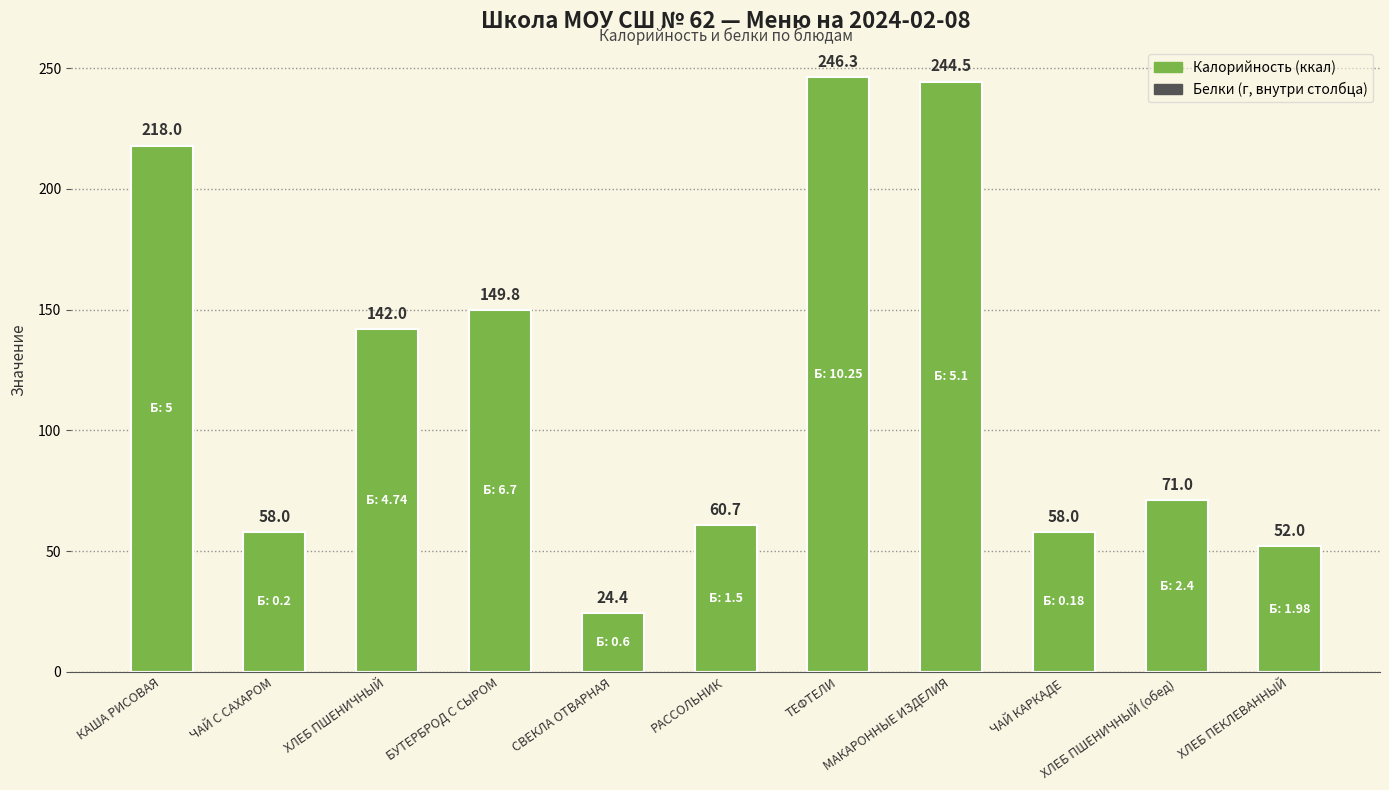

True or false: the data shows 24.4 at СВЕКЛА ОТВАРНАЯ.

True